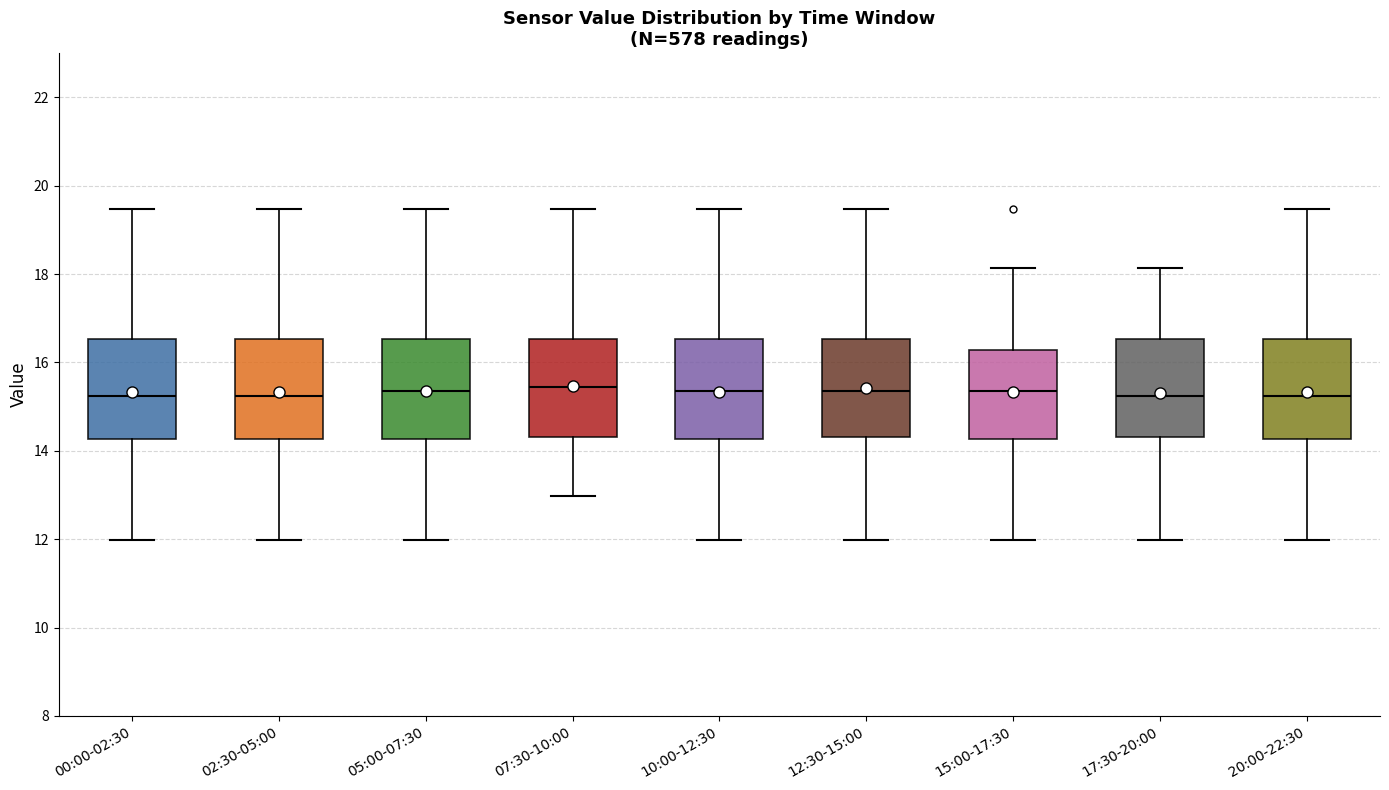

Reading left to right, transcribe this box plot: for each box, give where its median line is, the range the box spans, and where its two whiskers end, as read against the y-axis. The values are not printed on the chart, so give them approximately, as read against the axis.

00:00-02:30: median 15.2, box 14.2 to 16.6, whiskers 12.0 to 19.4
02:30-05:00: median 15.2, box 14.2 to 16.6, whiskers 12.0 to 19.4
05:00-07:30: median 15.4, box 14.2 to 16.6, whiskers 12.0 to 19.4
07:30-10:00: median 15.4, box 14.4 to 16.6, whiskers 13.0 to 19.4
10:00-12:30: median 15.4, box 14.2 to 16.6, whiskers 12.0 to 19.4
12:30-15:00: median 15.4, box 14.4 to 16.6, whiskers 12.0 to 19.4
15:00-17:30: median 15.4, box 14.2 to 16.2, whiskers 12.0 to 18.2
17:30-20:00: median 15.2, box 14.4 to 16.6, whiskers 12.0 to 18.2
20:00-22:30: median 15.2, box 14.2 to 16.6, whiskers 12.0 to 19.4